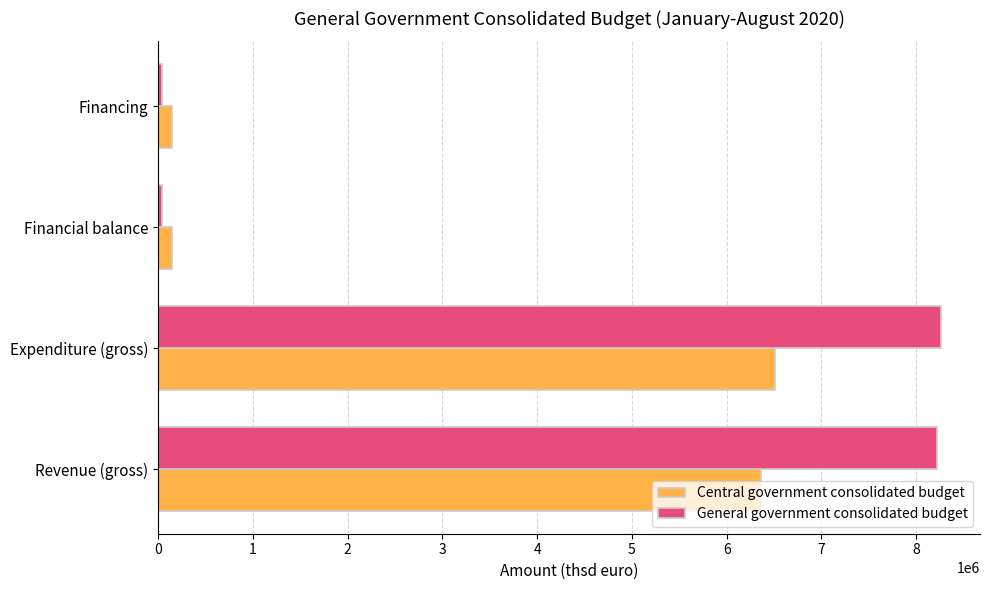

True or false: Central government consolidated budget has a value of 1305049 at Revenue (gross).

False